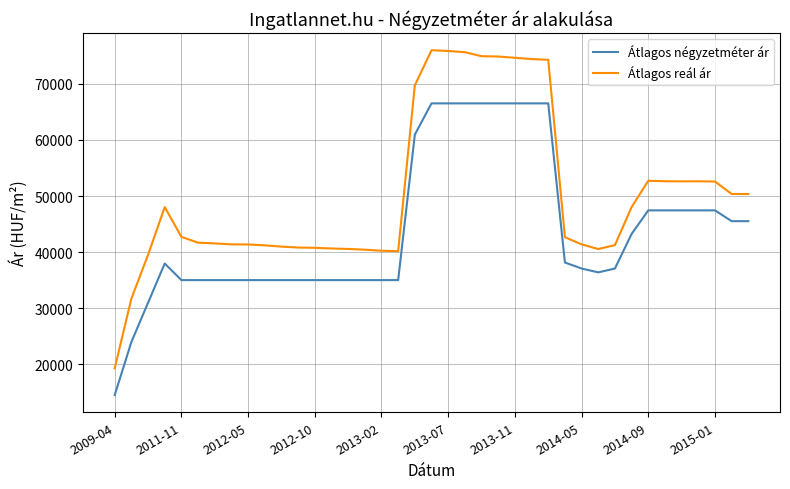

What are all the series names shown in the legend?

Átlagos négyzetméter ár, Átlagos reál ár